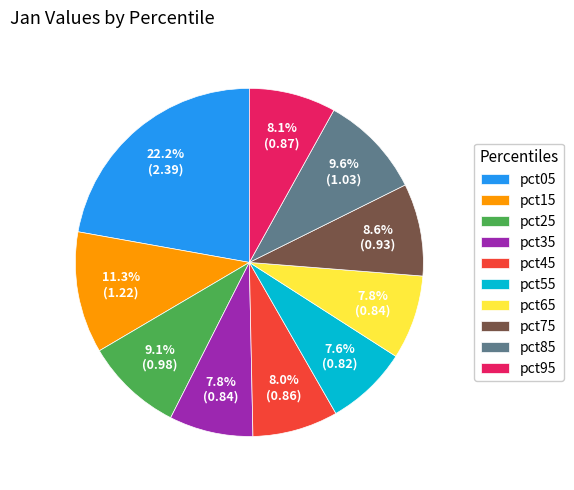

Is there any slice that represents more than half of the pie?

No